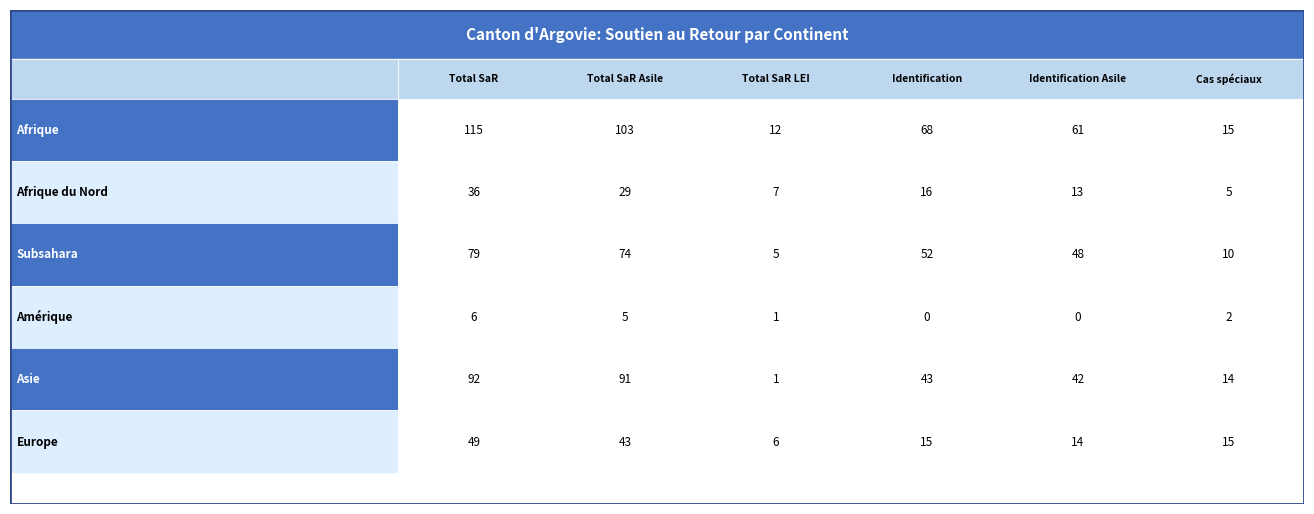

What is the total value across all series at Afrique du Nord?

106